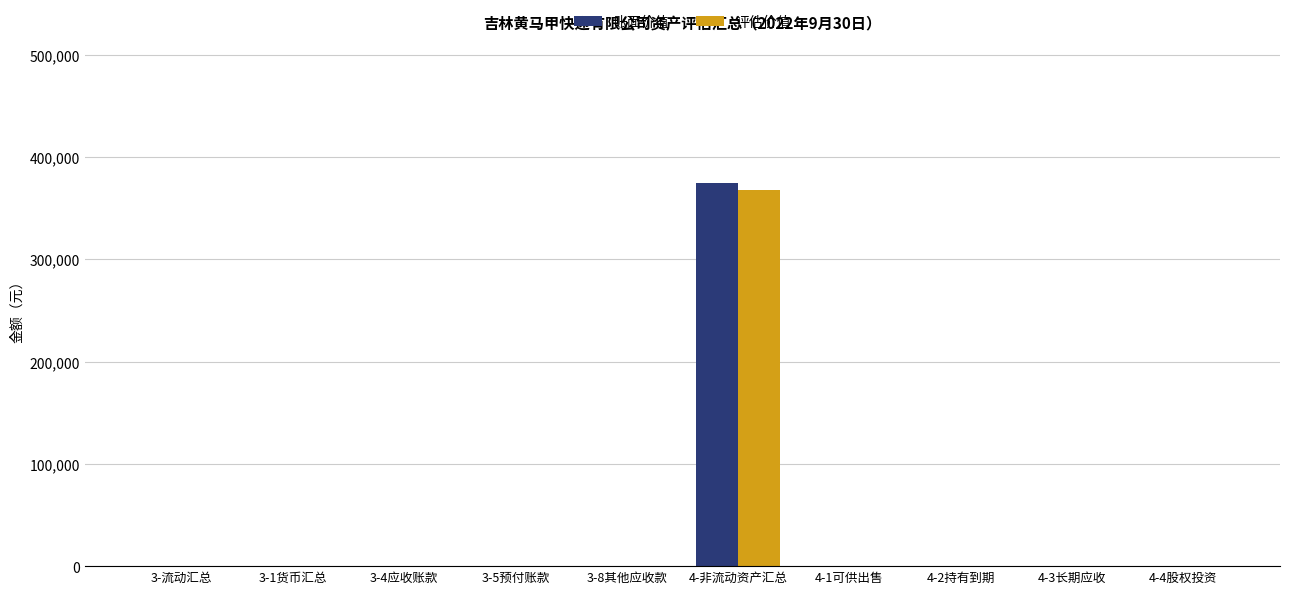

What is the sum of the 账面价值 values at 4-非流动资产汇总 and 3-5预付账款?

374750.1